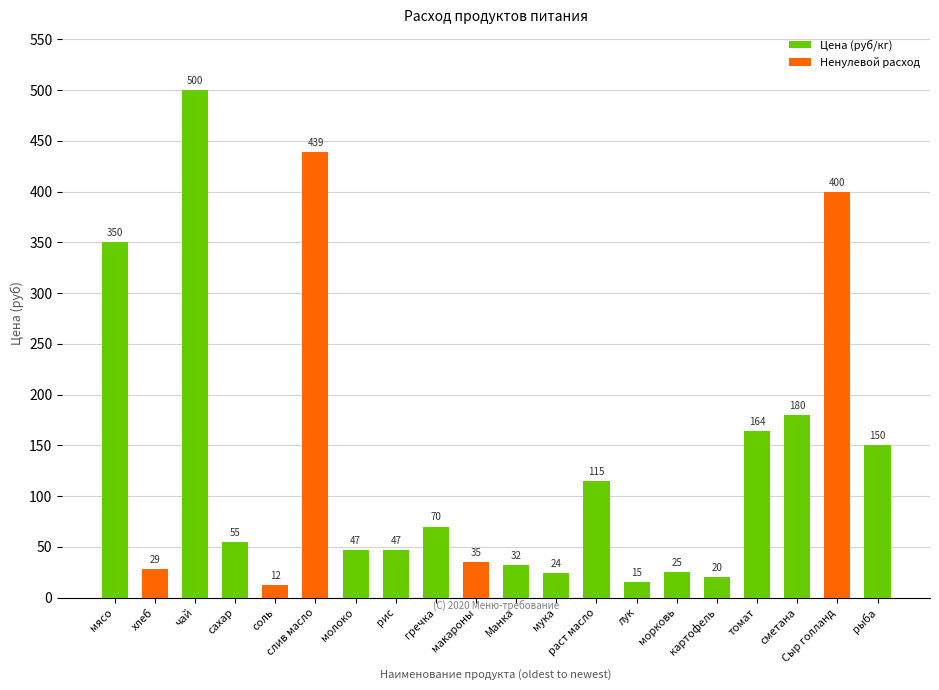

What value does the data have at мясо?

350.0